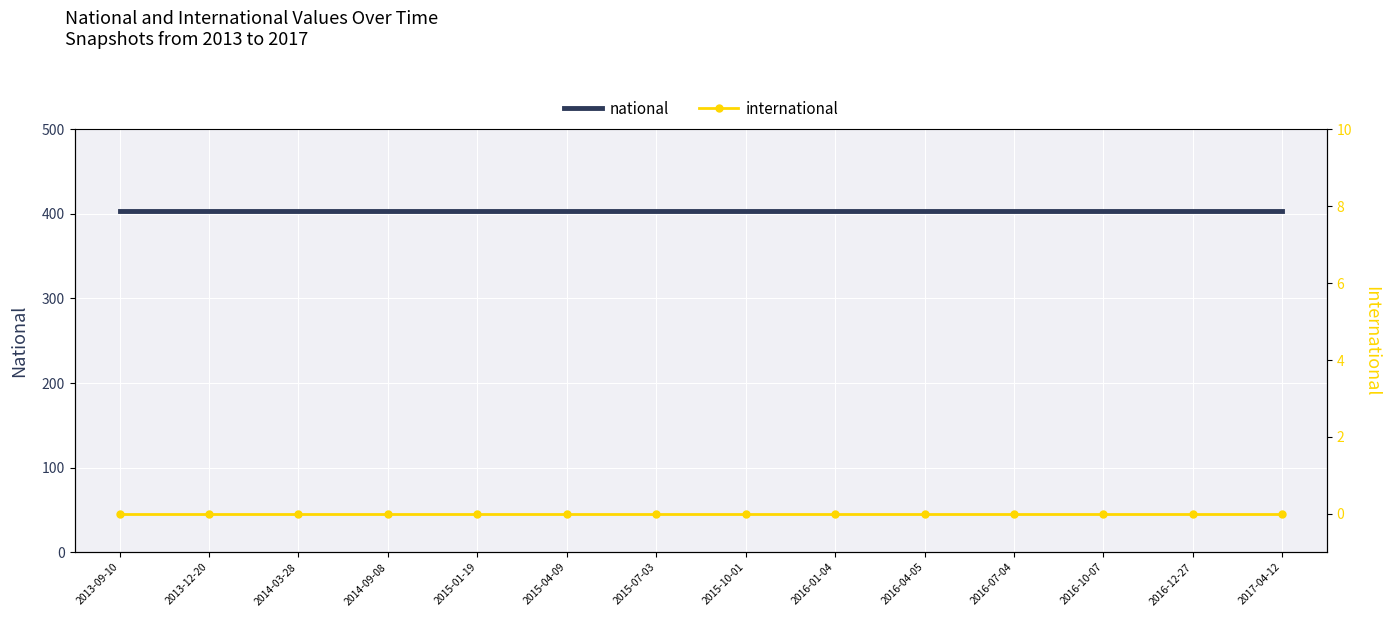

Reading right to left, what are all the values shown in this chart?

national: 404	404	404	404	404	404	404	404	404	404	404	404	404	404
international: 0	0	0	0	0	0	0	0	0	0	0	0	0	0